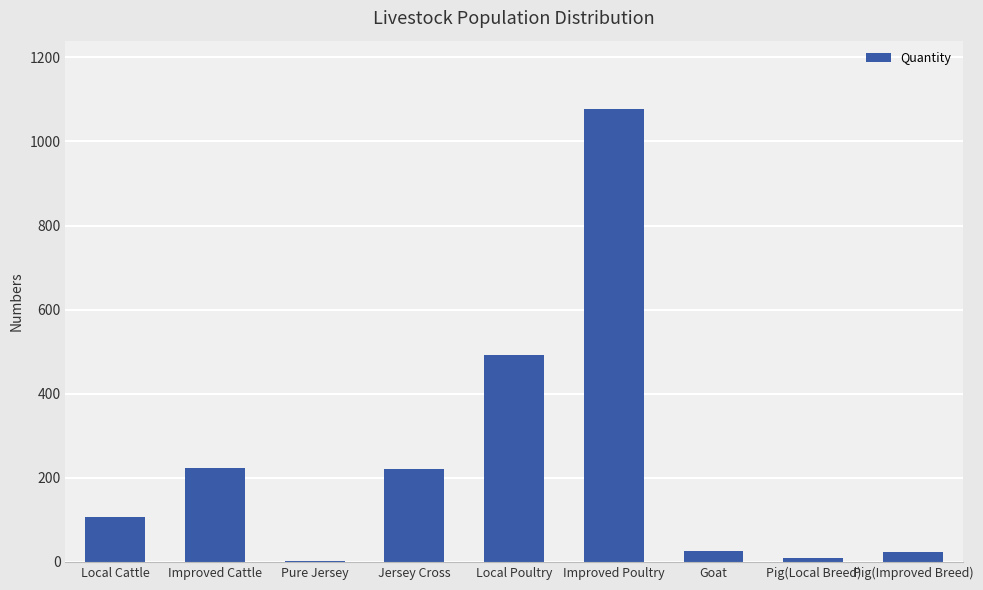

What is the maximum value shown in the chart?

1078